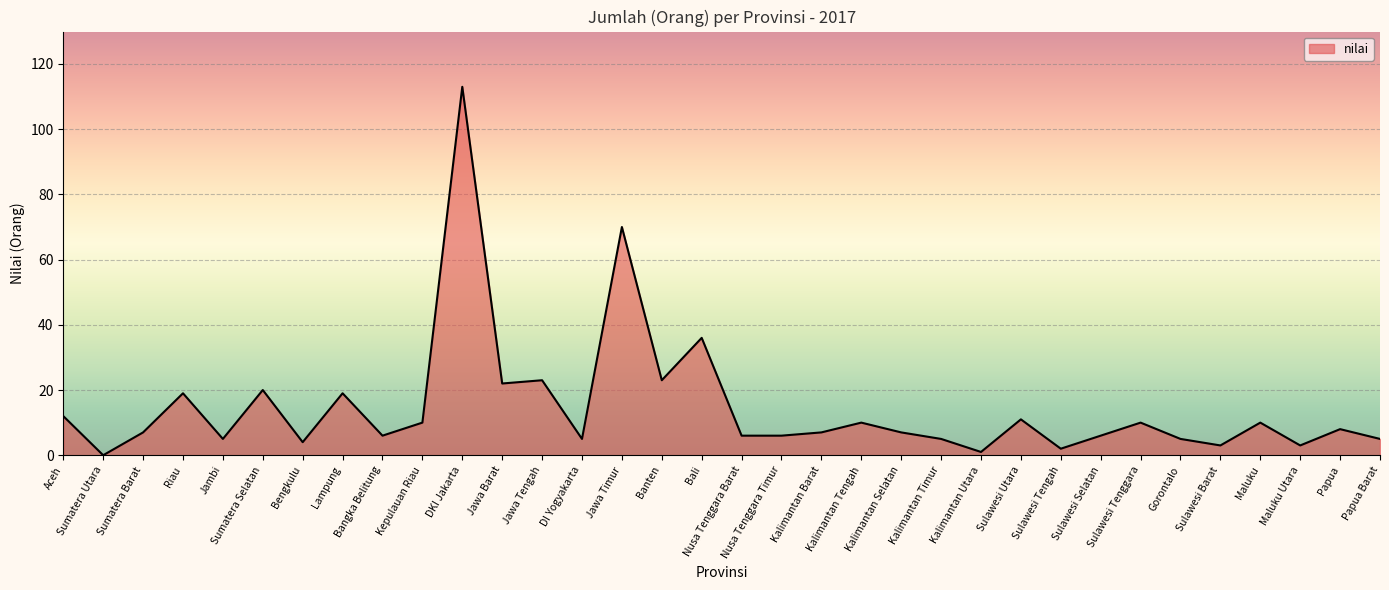

Is it true that the value at Gorontalo is 5?

True